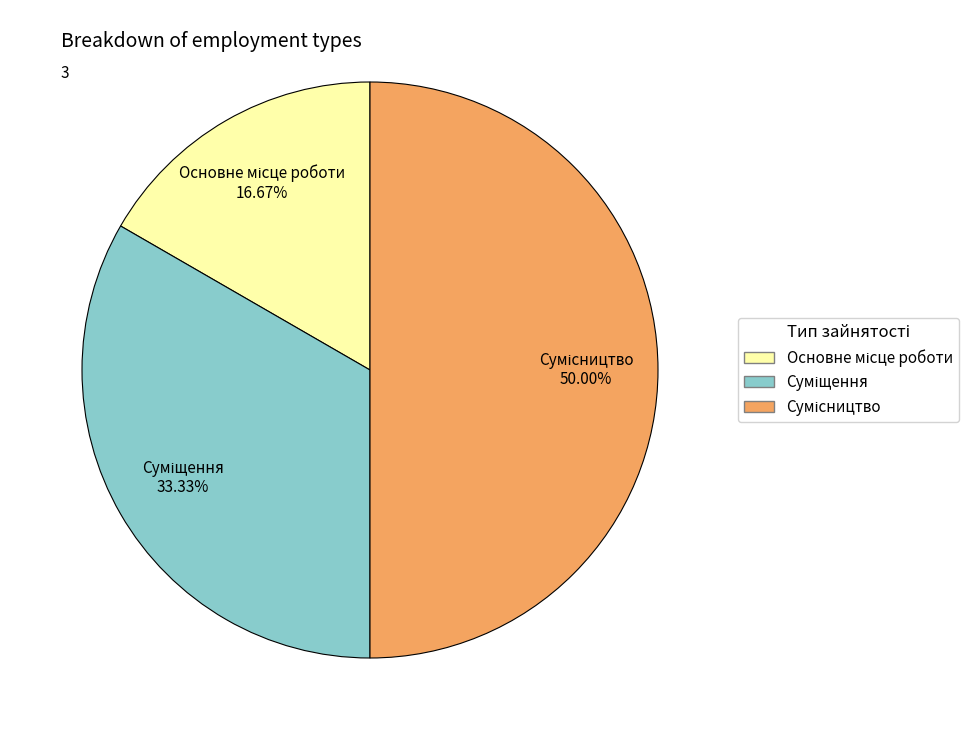

What is the smallest slice in the pie chart?

Основне місце роботи